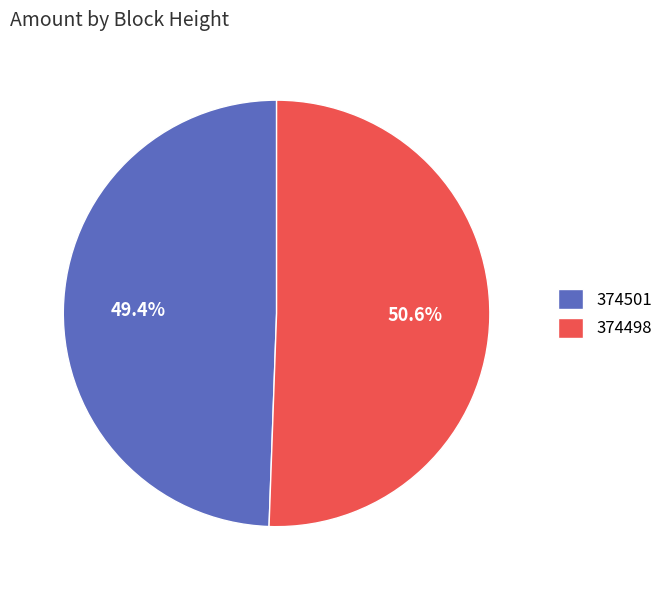

How many segments does this pie chart have?

2